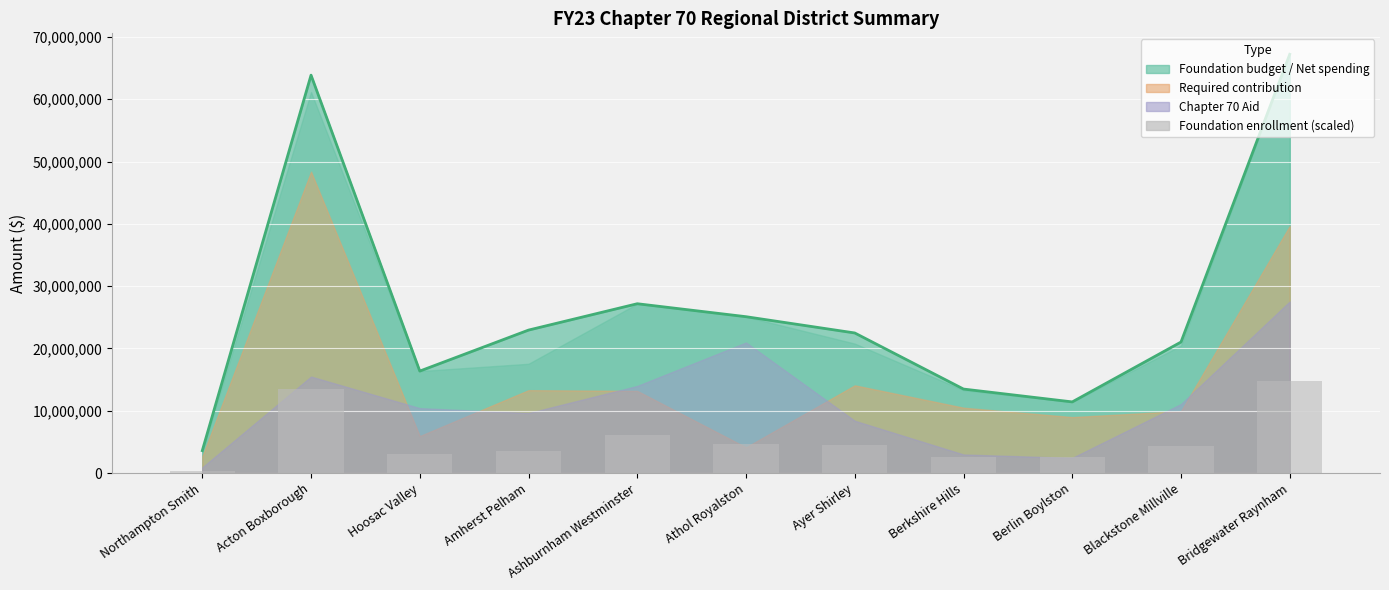

What is the label of the 10th bar from the right?

Acton Boxborough